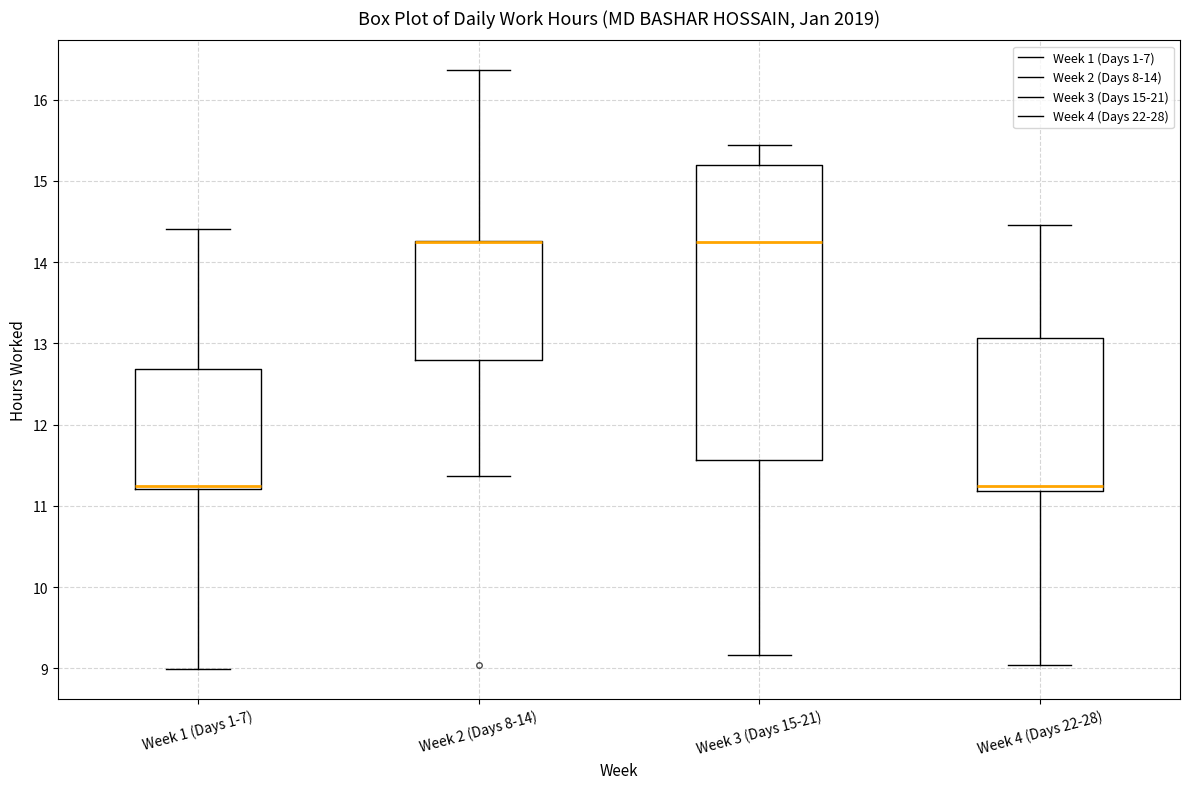

Where does the upper whisker of the box for Week 4 (Days 22-28) end on the y-axis? The values are not printed on the chart, so give them approximately, as read against the axis.

14.5